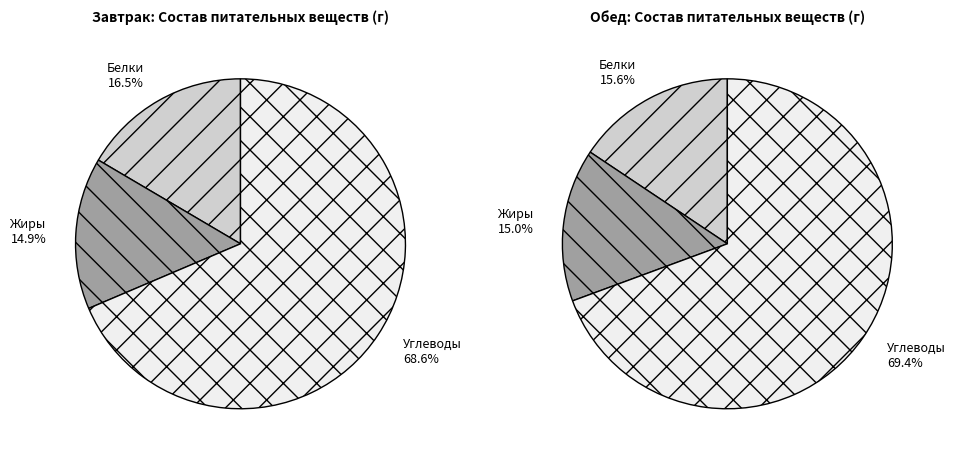

Does any single category account for the majority?

Yes